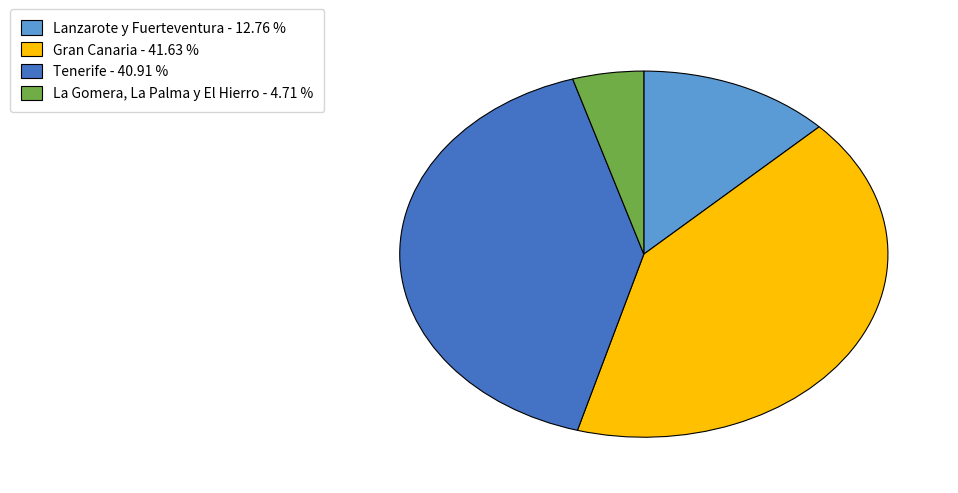

Between Gran Canaria and Lanzarote y Fuerteventura, which is larger?

Gran Canaria